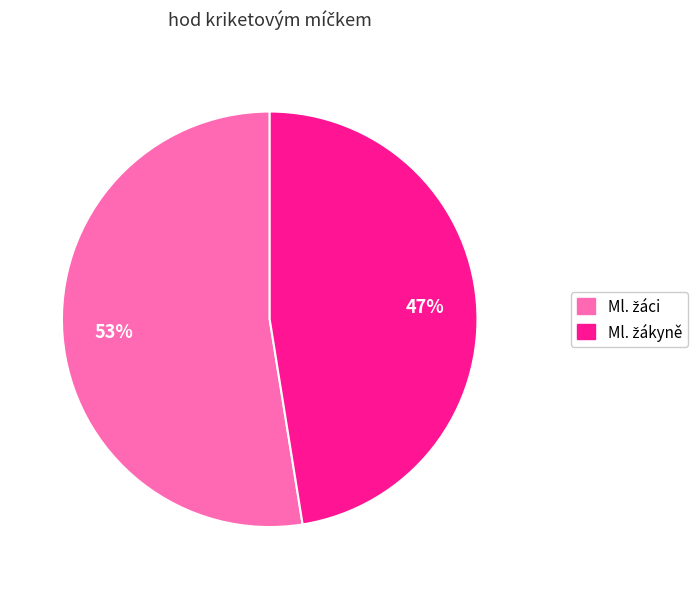

Is there any slice that represents more than half of the pie?

Yes